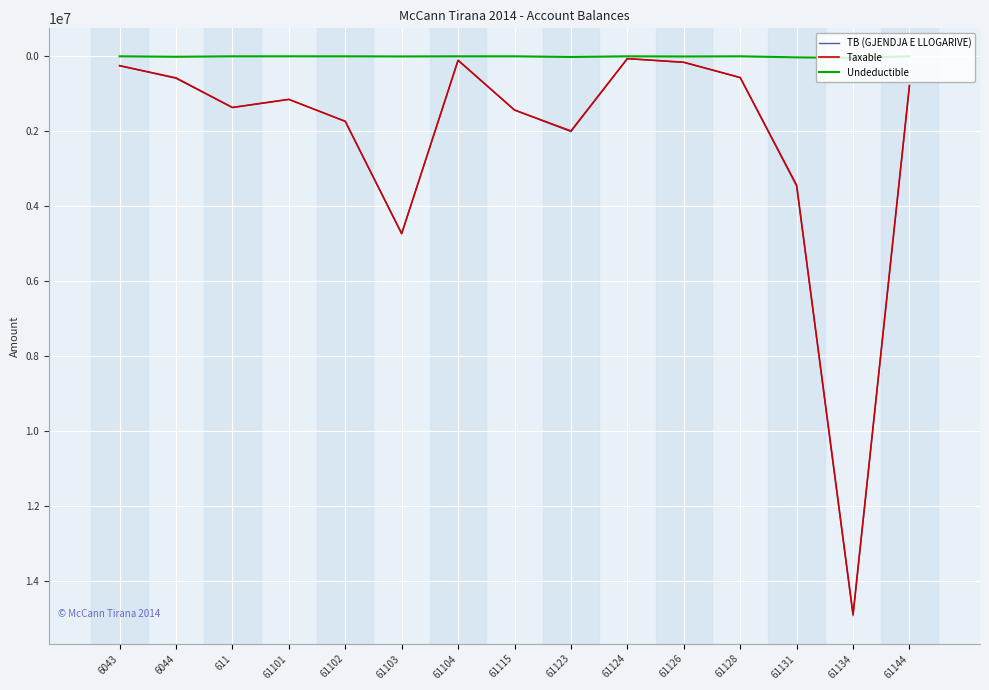

The value of TB (GJENDJA E LLOGARIVE) at 61131 is 3465988.5. True or false?

True